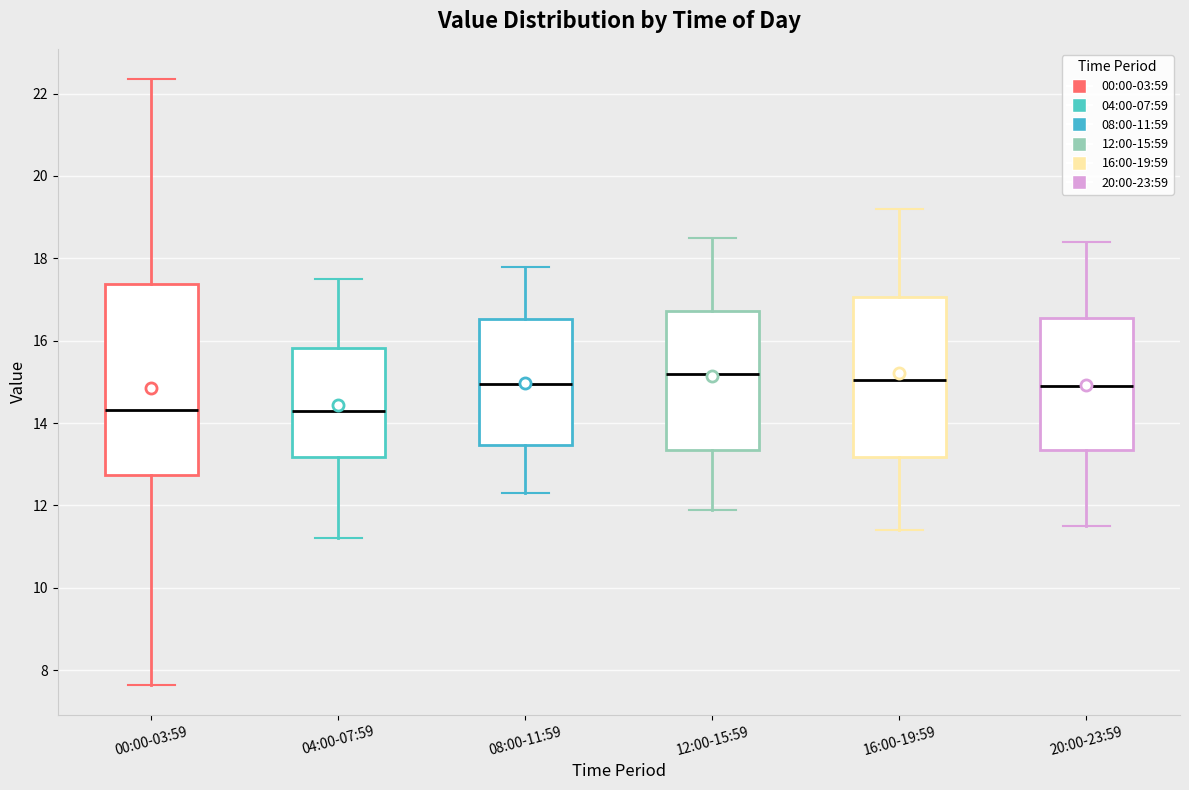

Which box is the tallest, from its lower edge to its upper edge?

00:00-03:59